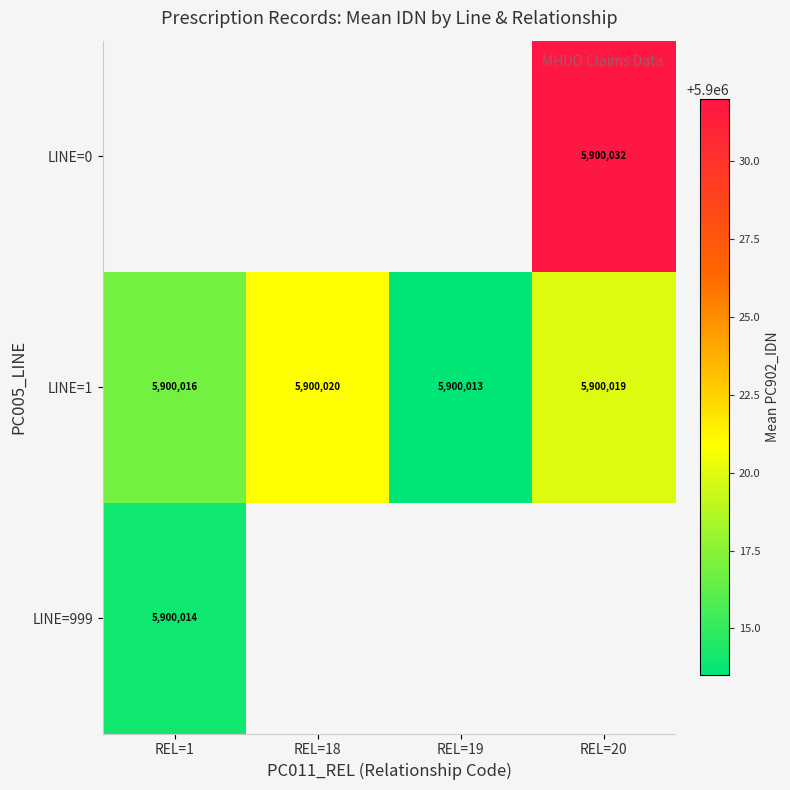

List the labels in order of LINE=1 value, smallest first.

REL=19, REL=1, REL=20, REL=18